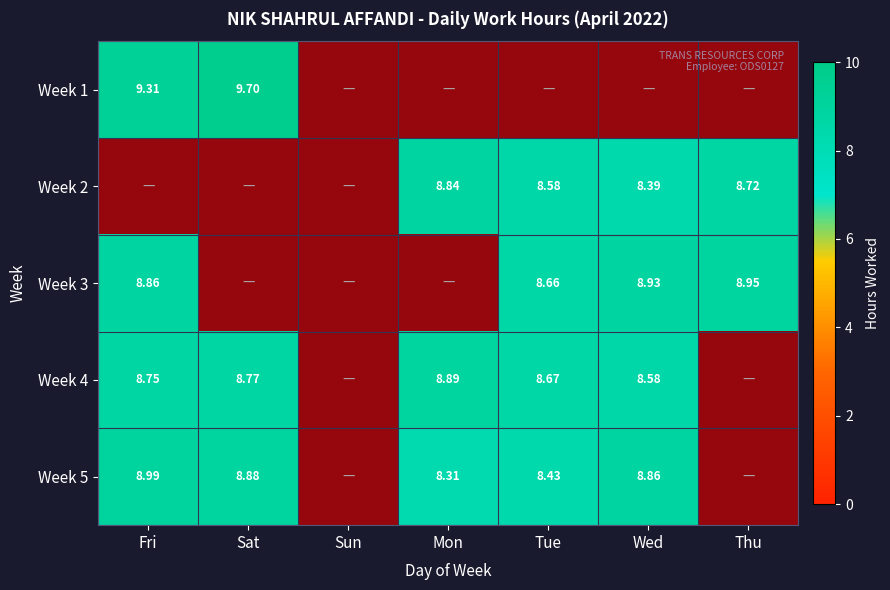

How many positive values does the Week 1 series have?

2